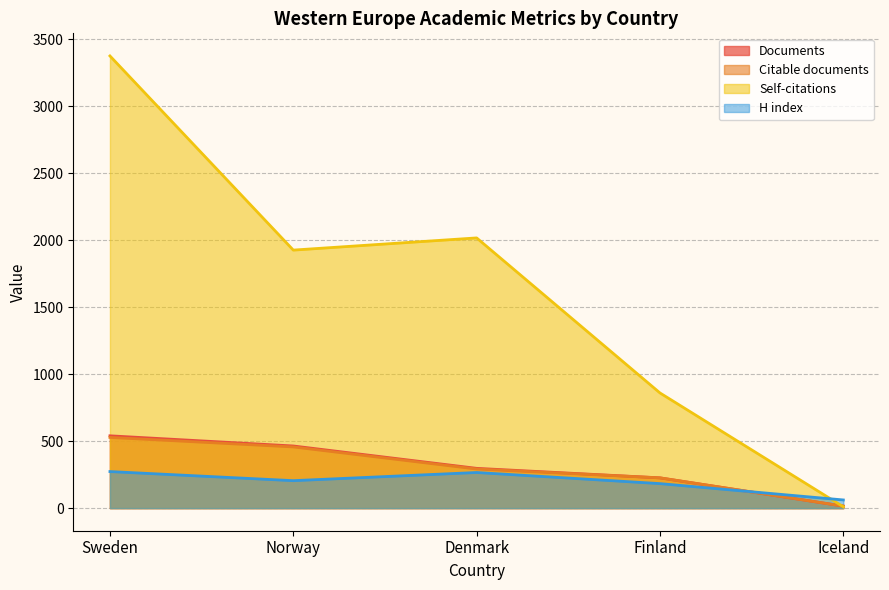

How many intersections are there between Self-citations and Citable documents?

1